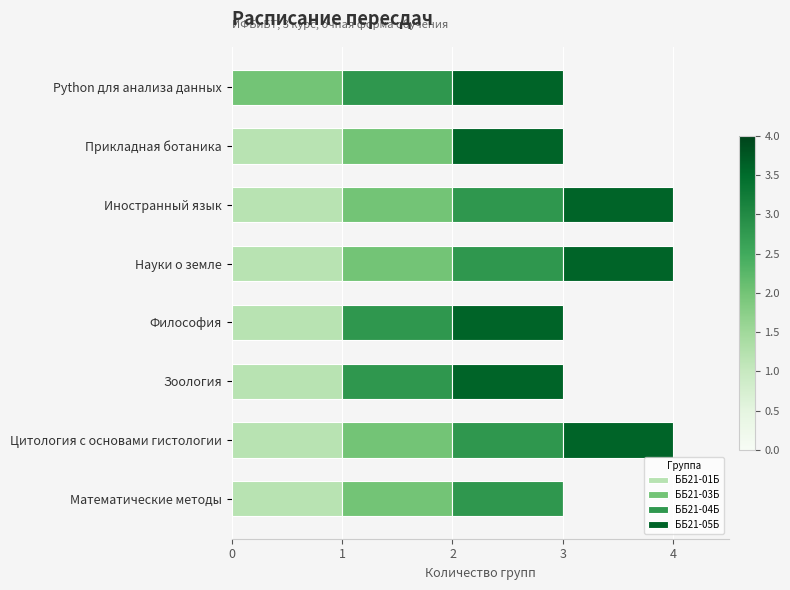

Is it true that ББ21-01Б equals 2 at Прикладная ботаника?

False